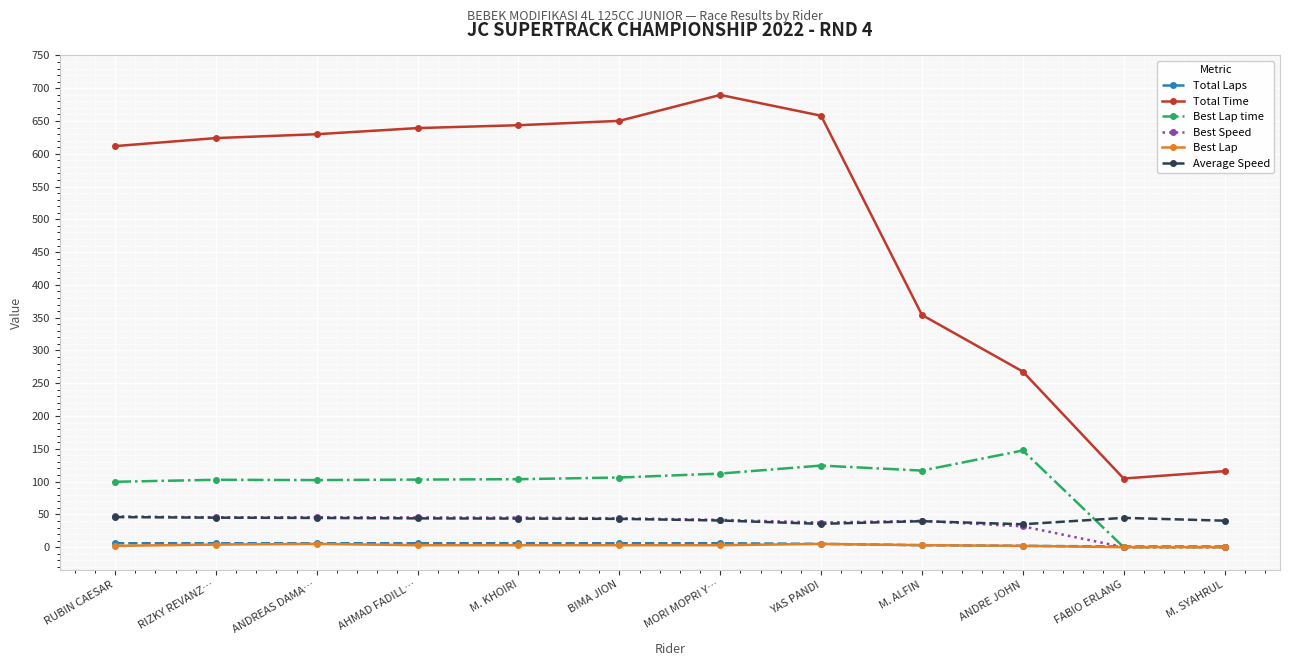

Does the chart have visible grid lines?

Yes